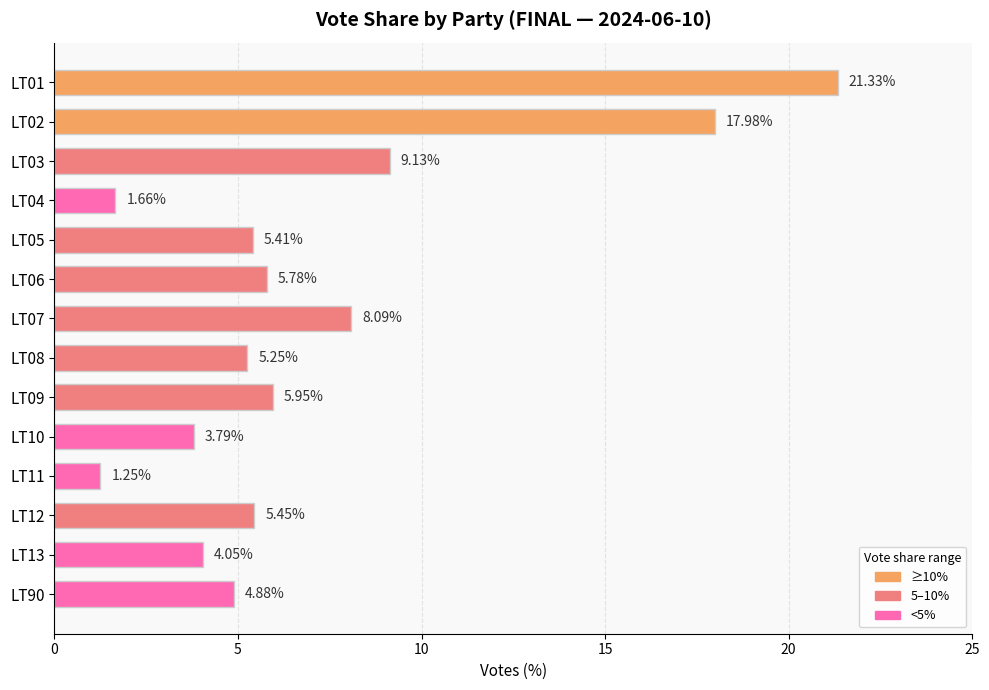

List the labels in order of value, largest first.

LT01, LT02, LT03, LT07, LT09, LT06, LT12, LT05, LT08, LT90, LT13, LT10, LT04, LT11